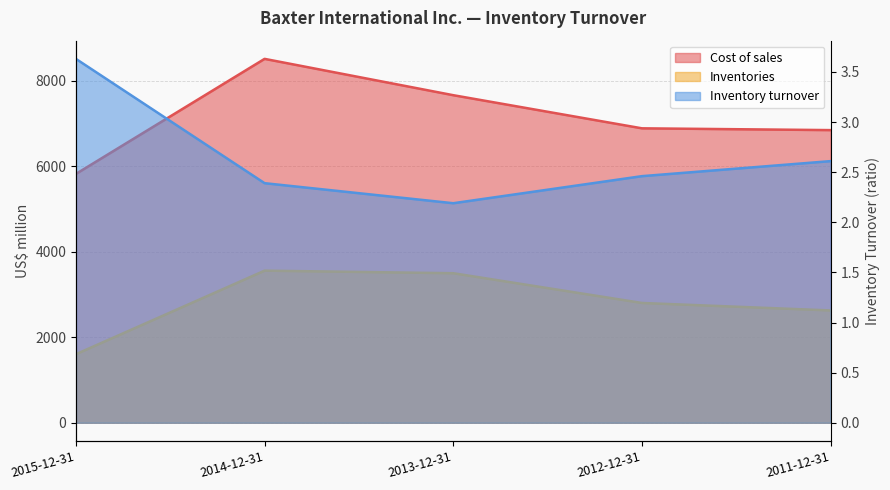

What are all the series names shown in the legend?

Cost of sales, Inventories, Inventory turnover